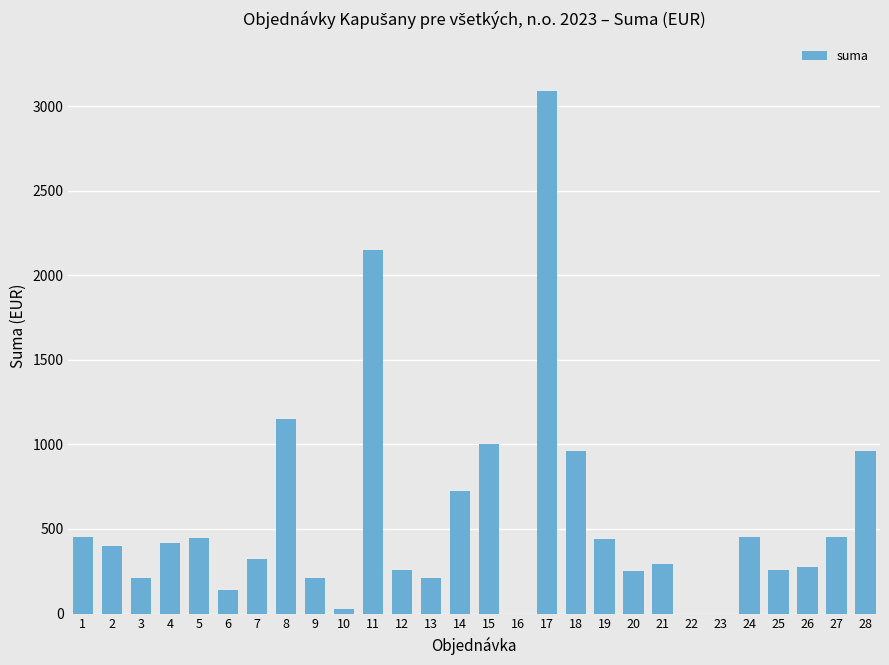

True or false: the data shows 450.0 at 24.

True